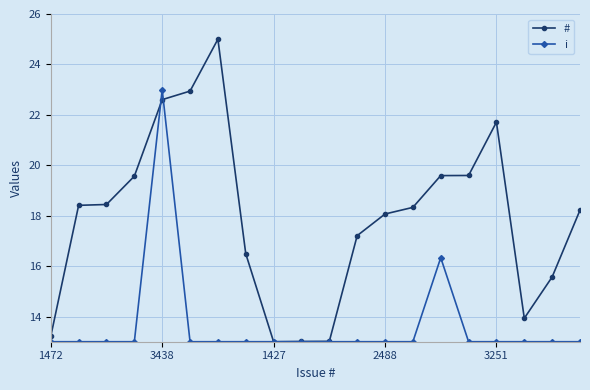

What is the minimum value for i?

13.0